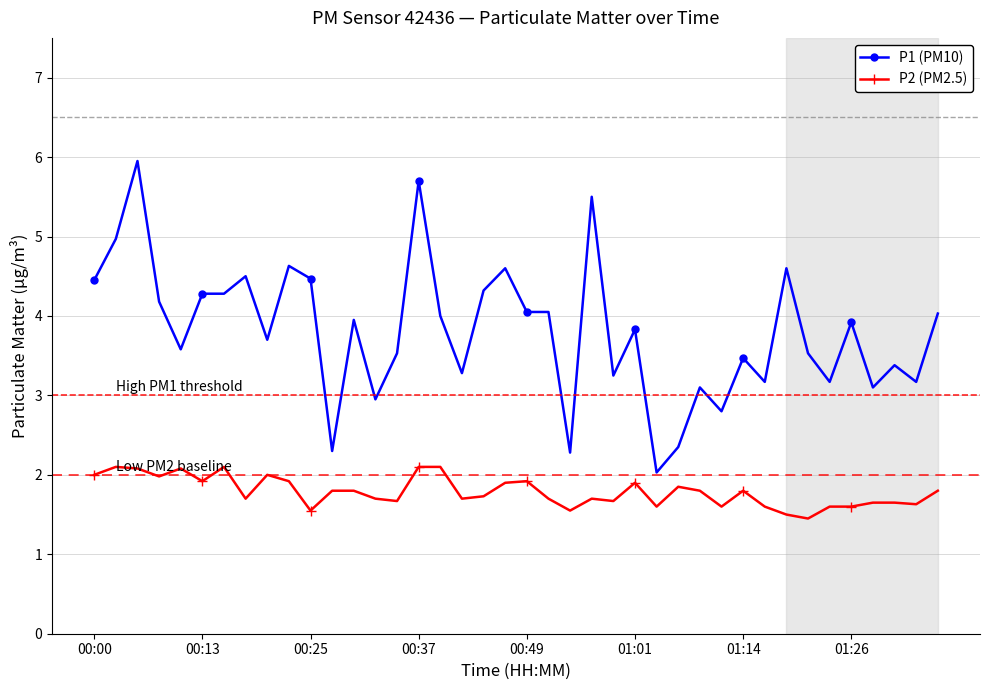

True or false: P2 (PM2.5) and P1 (PM10) cross at least once.

False